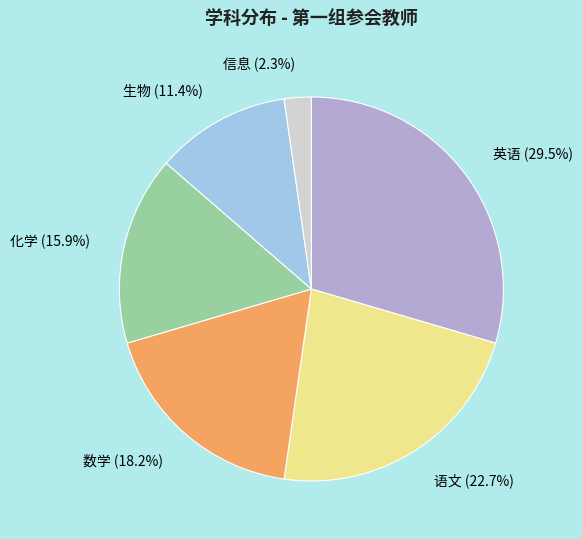

Which category has the smallest portion of the pie?

信息